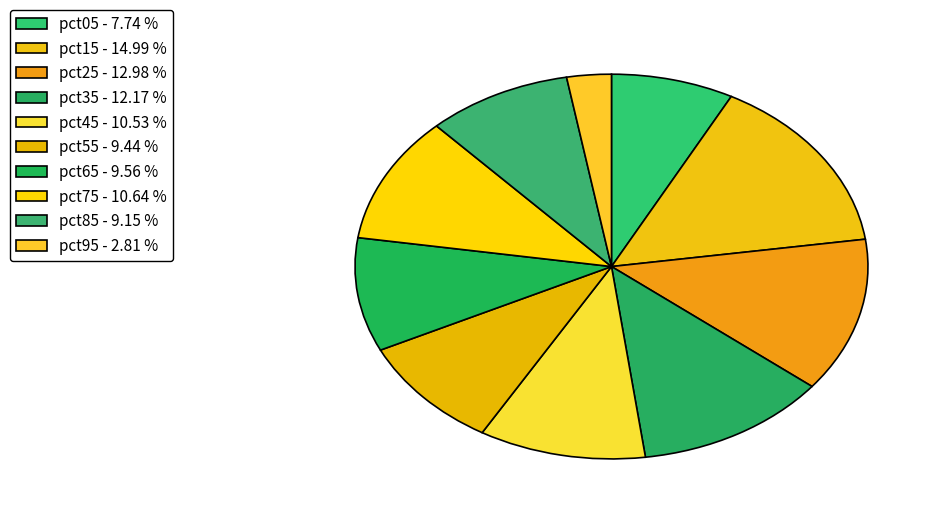

Is it true that pct35 is 12% of the pie?

True